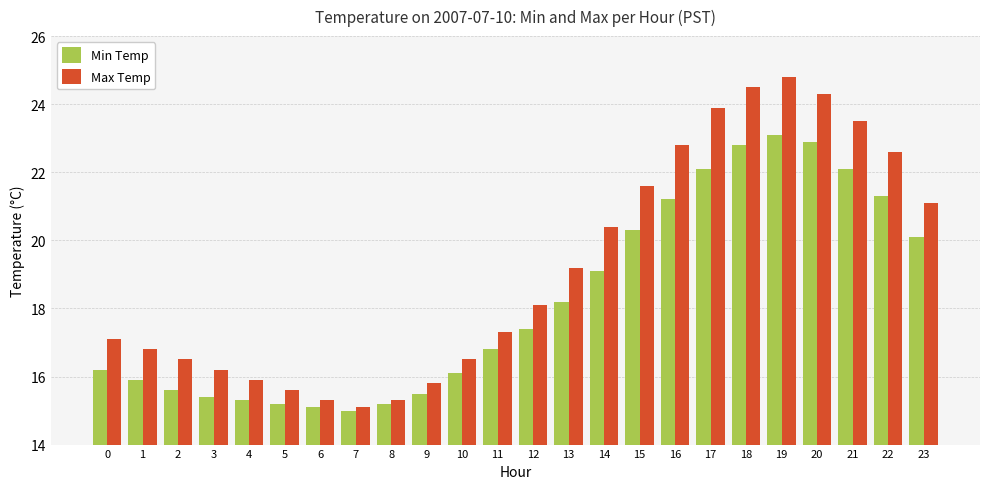

The Min Temp series shows 26.3 at 8. True or false?

False